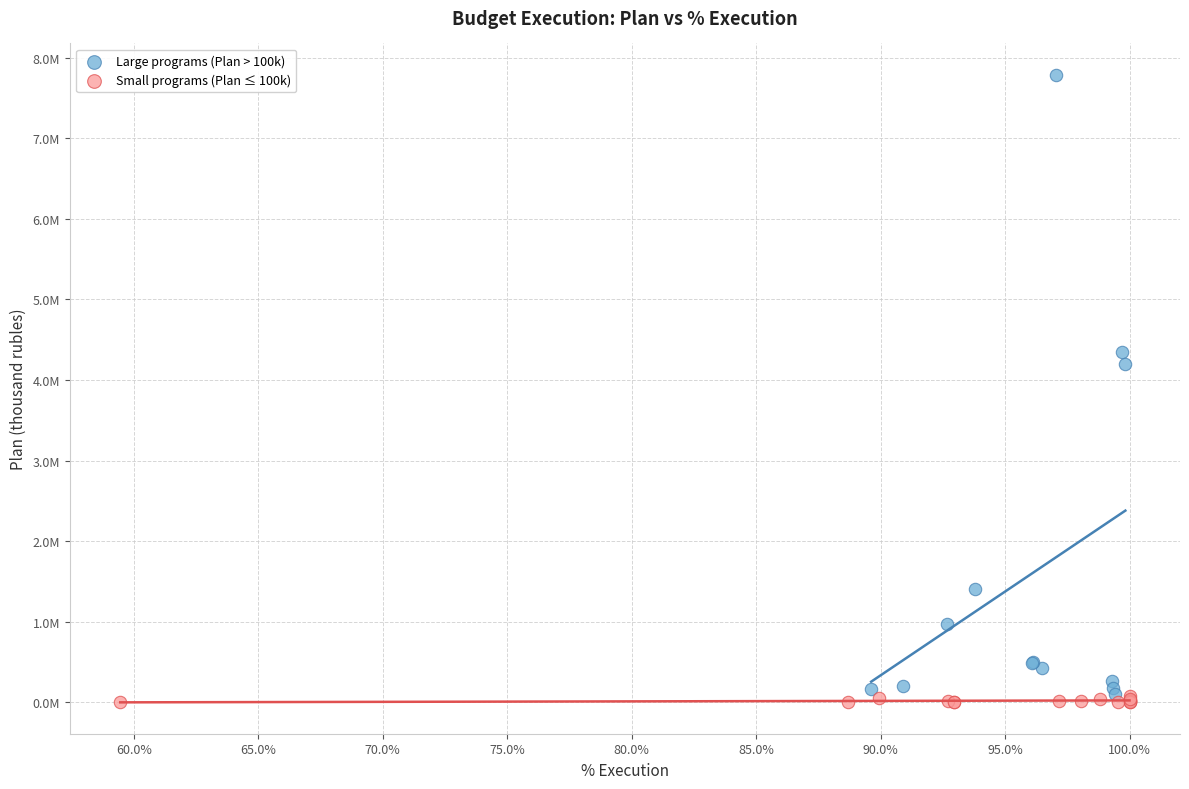

What are all the series names shown in the legend?

Large programs (Plan > 100k), Small programs (Plan ≤ 100k)